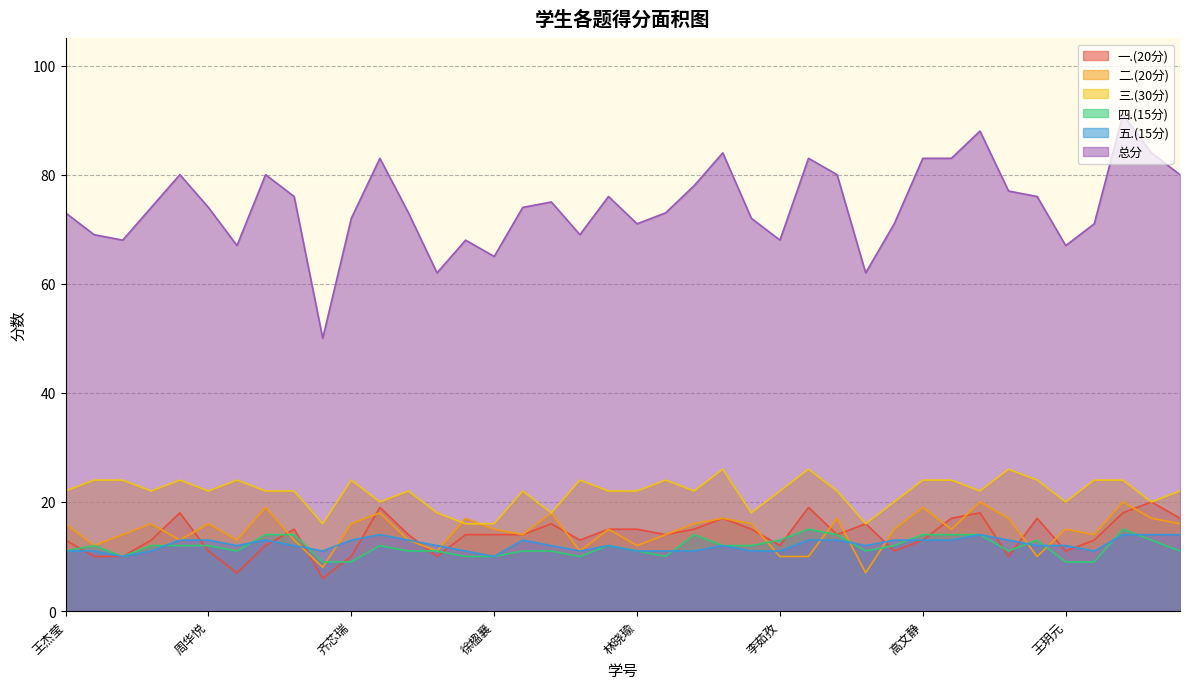

Where do 二.(20分) and 四.(15分) first cross each other?

常昊羽 and 王丽晴